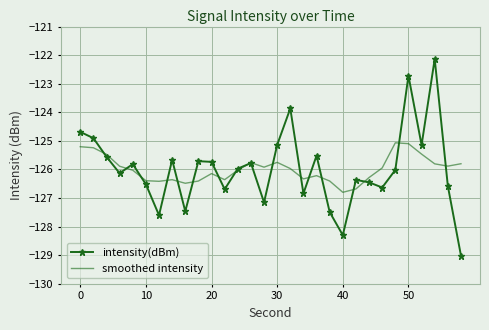

What is the smallest value displayed?

-129.0